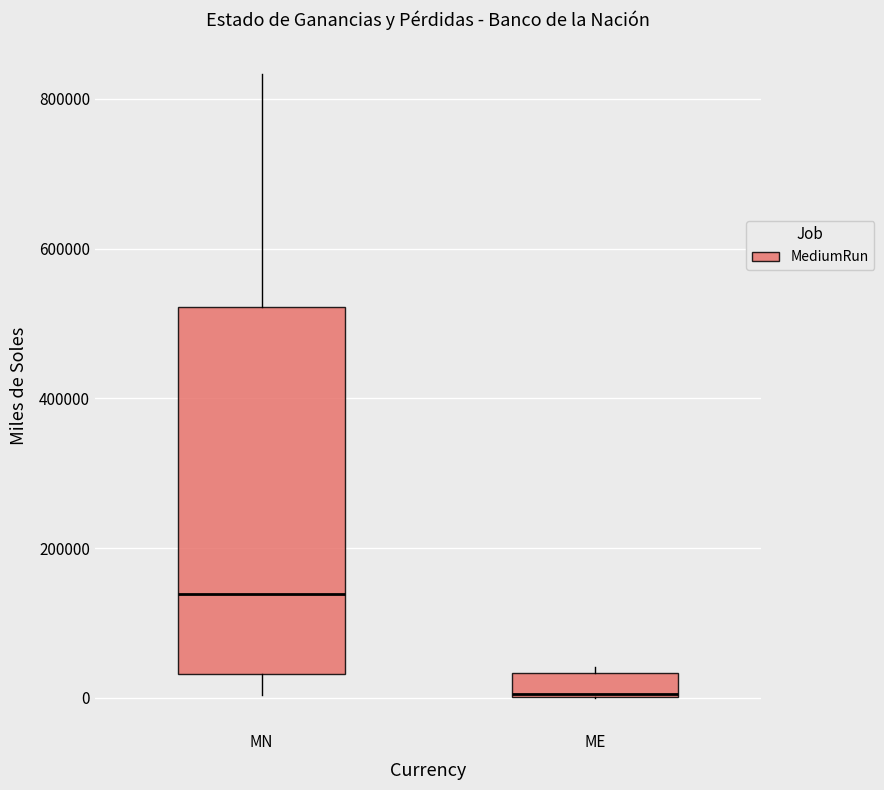

Which box is the tallest, from its lower edge to its upper edge?

MN